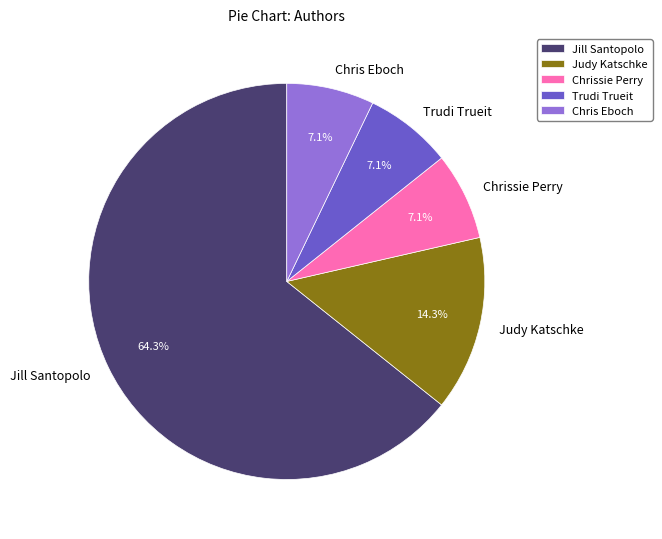

Which slice represents more than half of the pie?

Jill Santopolo